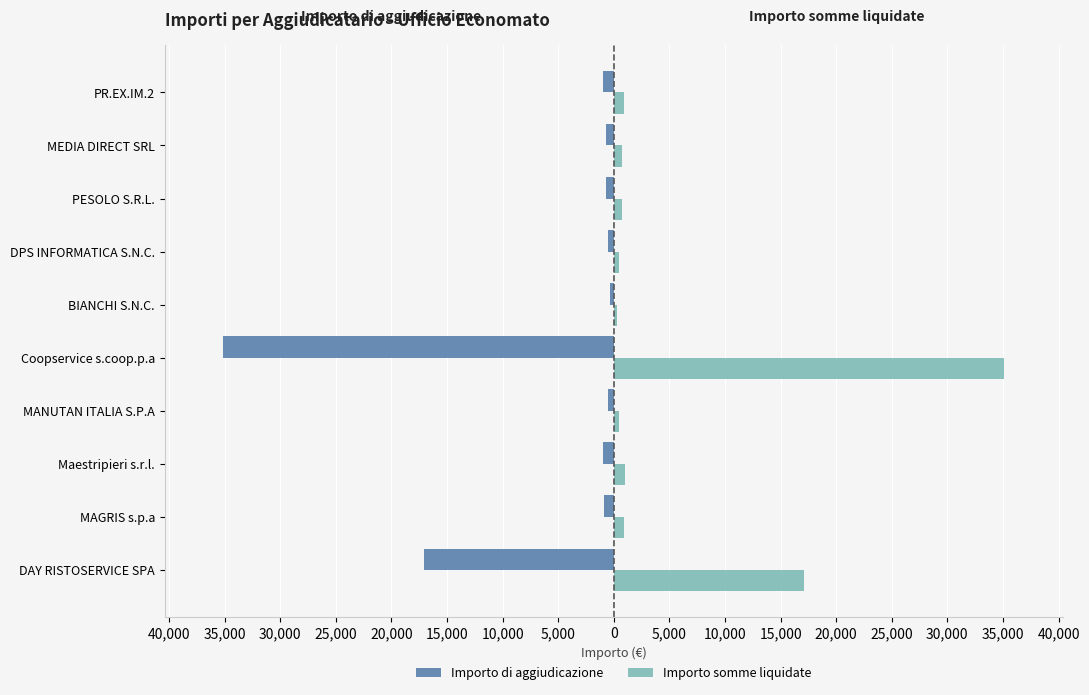

What are all the series names shown in the legend?

Importo di aggiudicazione, Importo somme liquidate